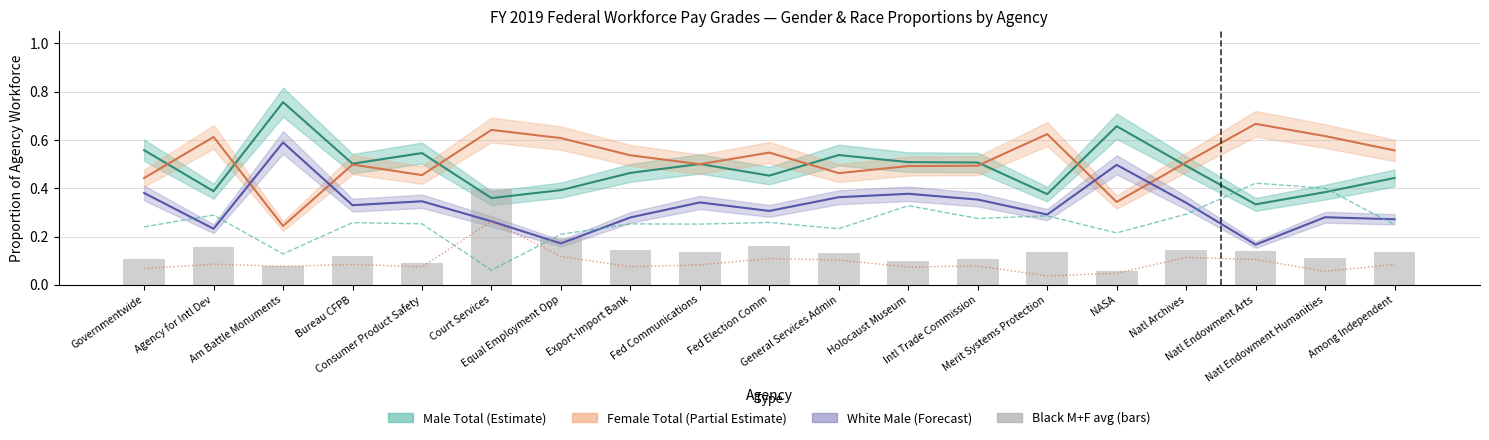

What is the label of the 13th bar from the right?

Equal Employment Opp